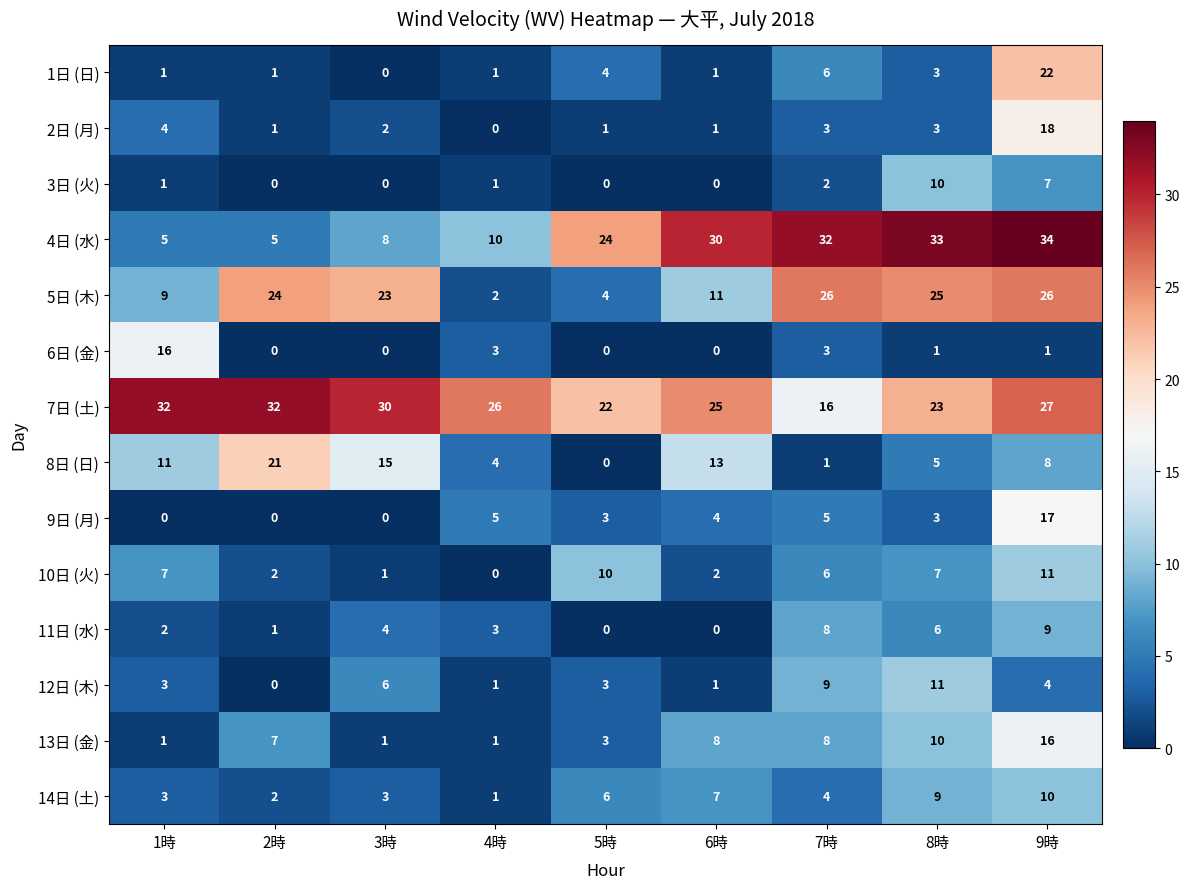

What is the greatest value displayed?

34